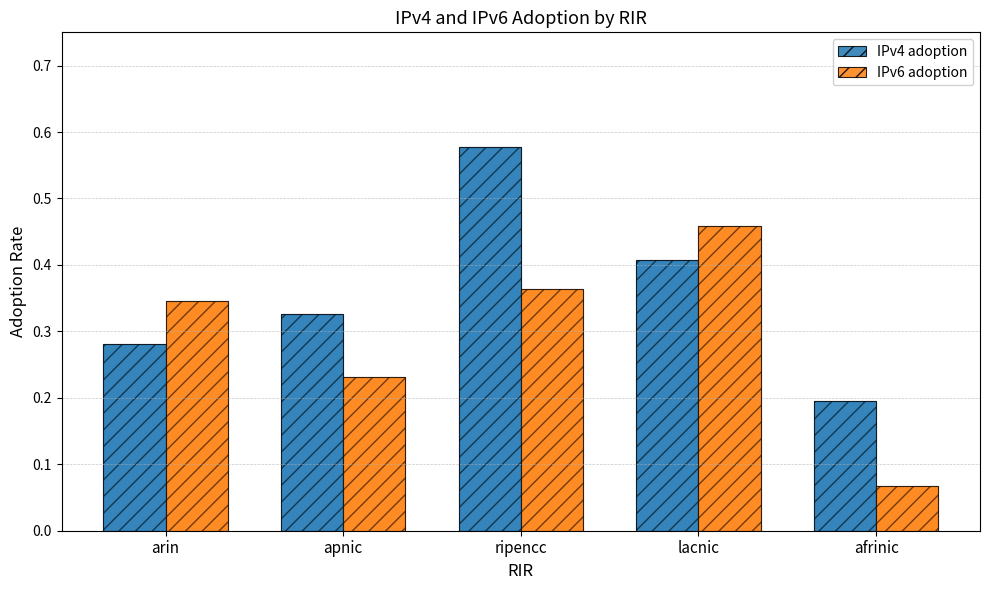

Which category has the highest value across all series?

ripencc